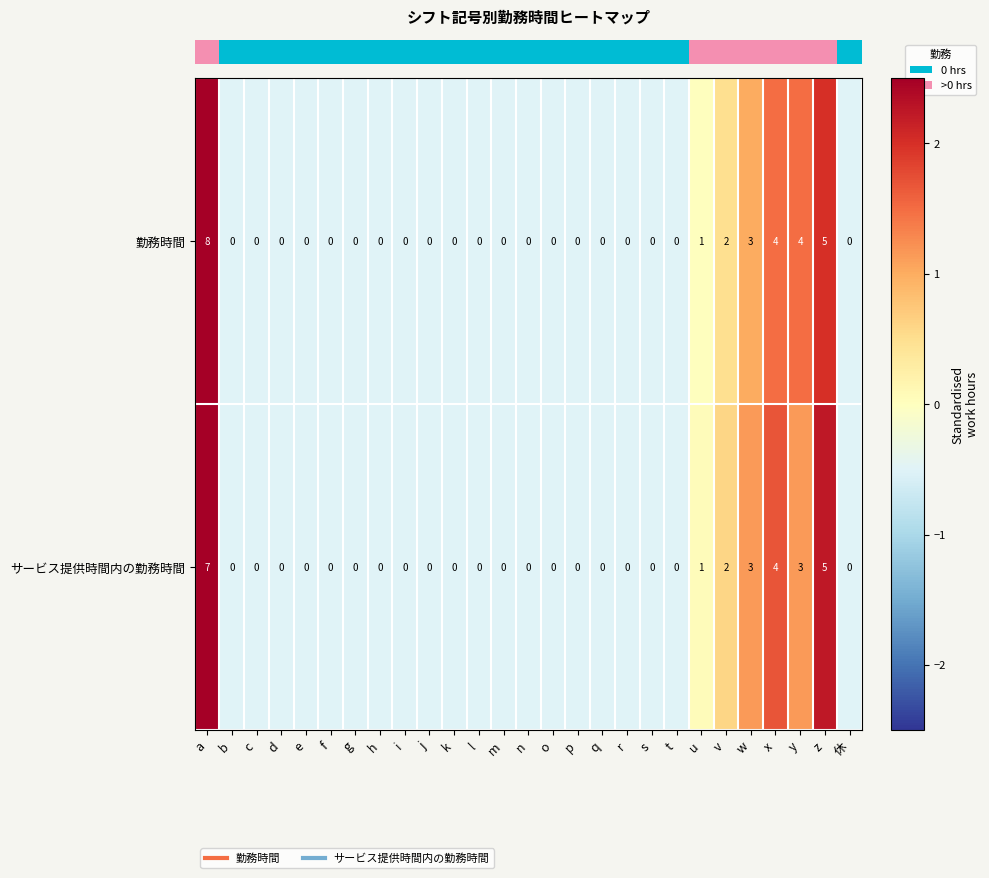

What is the approximate value of 勤務時間 at y?

4